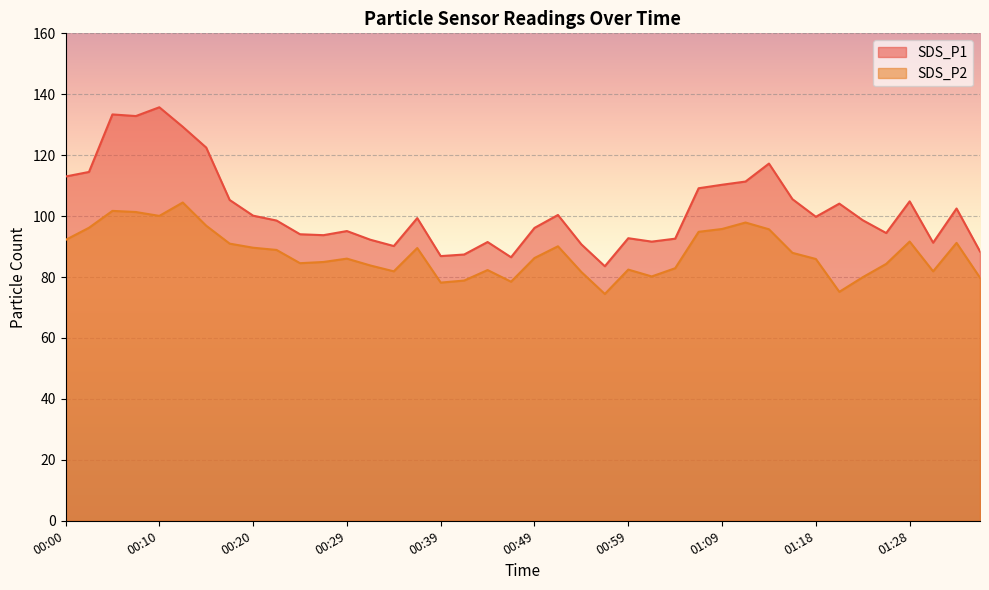

True or false: SDS_P1 has more than 0 interior local peaks.

True